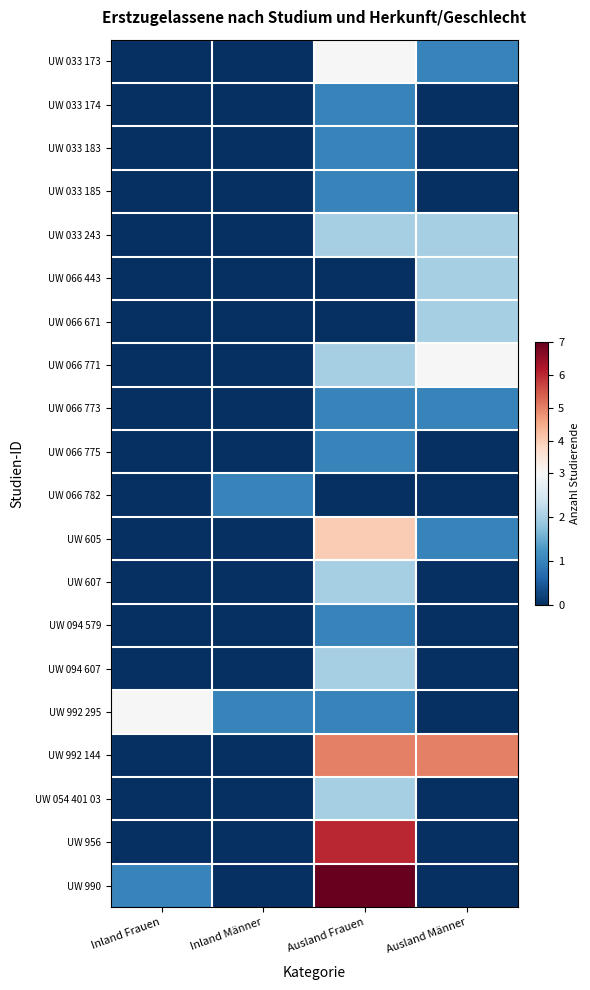

Which category has the lowest value across all series?

Inland Frauen